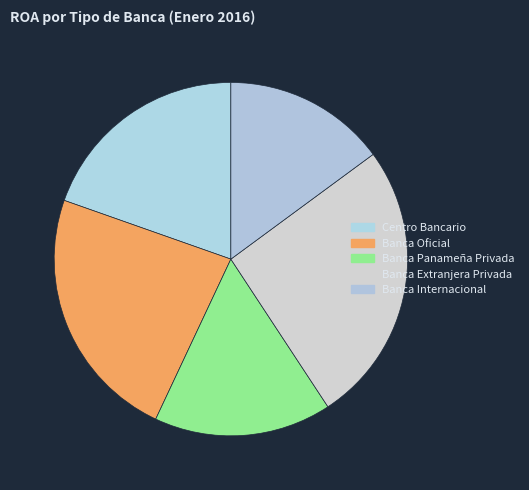

What is the largest slice in the pie chart?

Banca Extranjera Privada